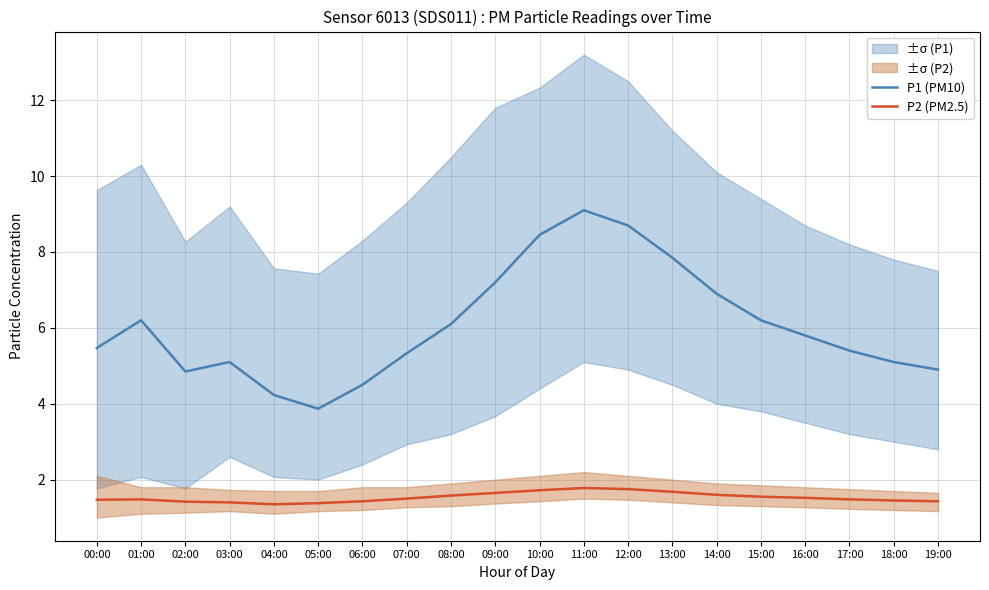

What value does the P2 (PM2.5) series have at 05:00?

1.4